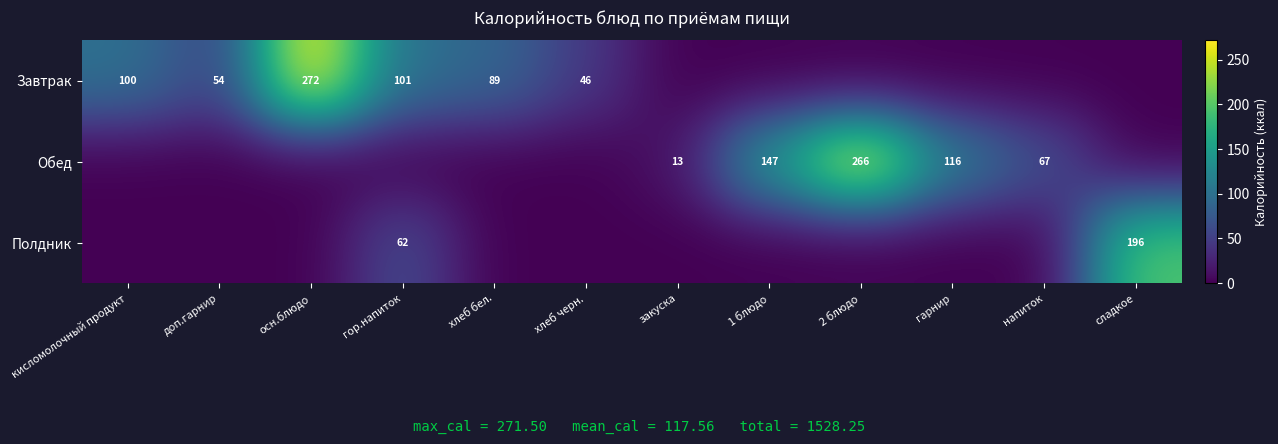

True or false: Полдник has a value of 348 at сладкое.

False